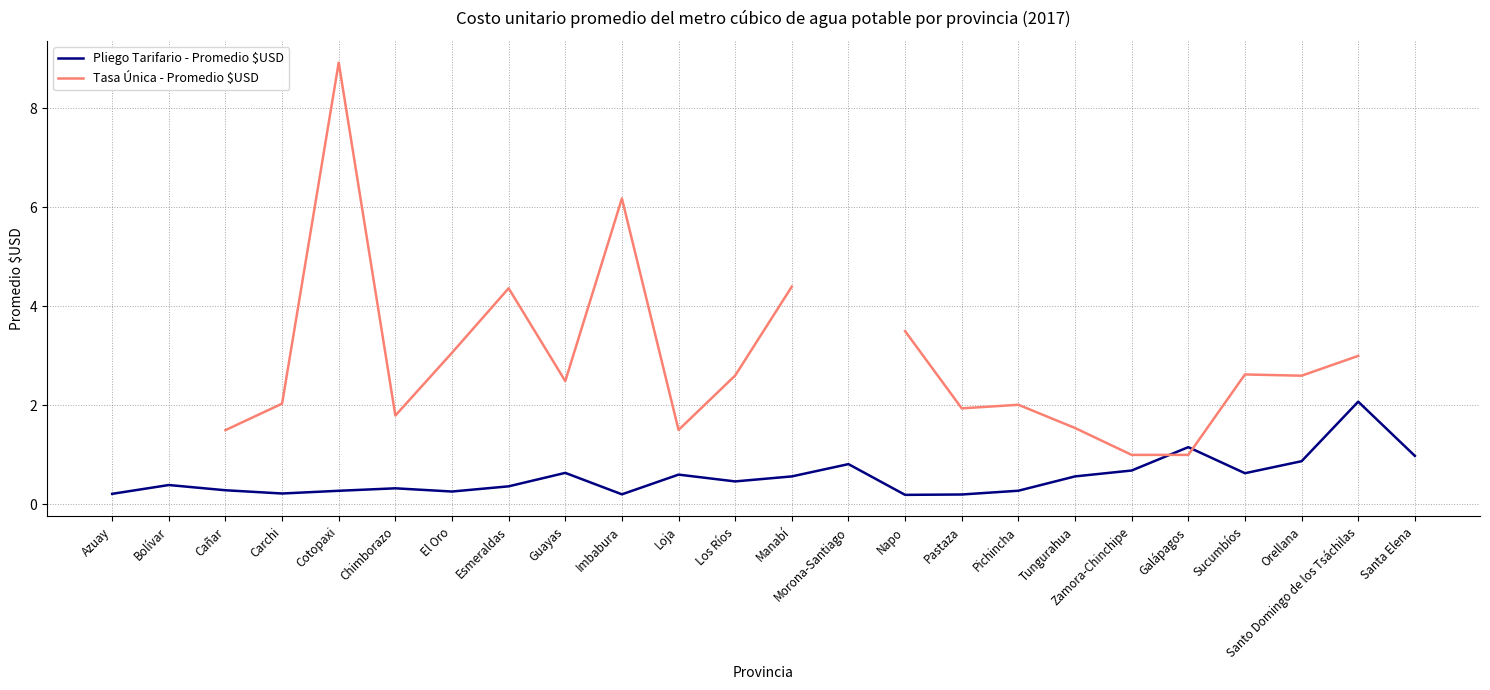

True or false: Tasa Única - Promedio $USD has a value of 8.9 at Cotopaxi.

True